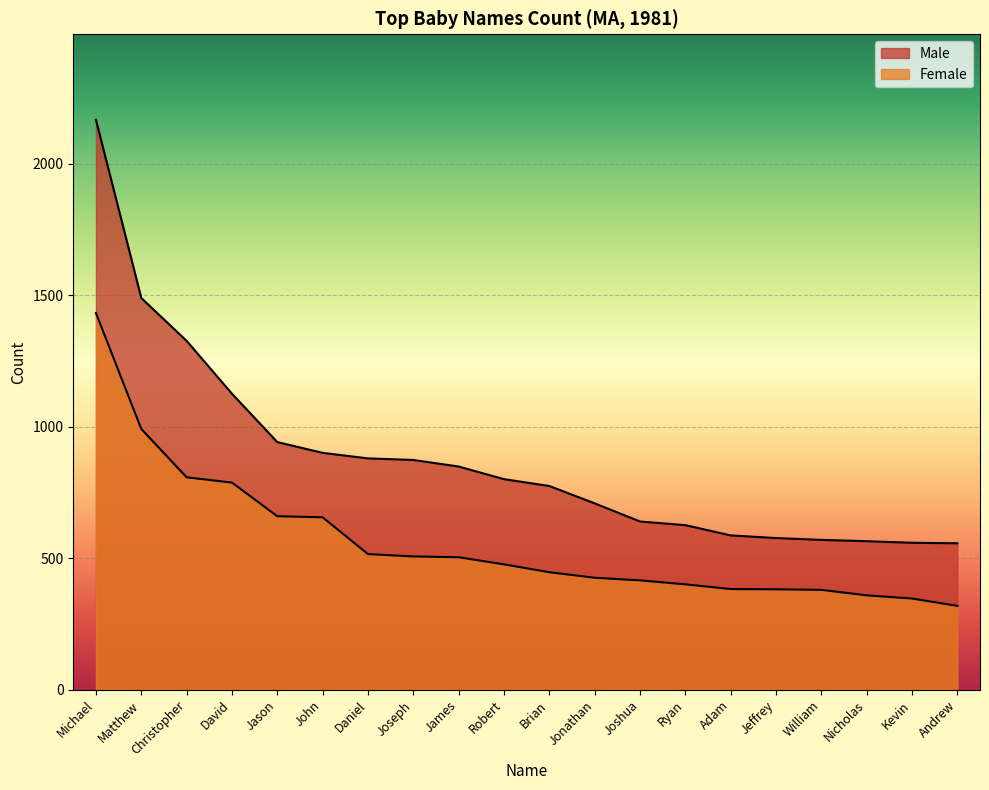

What is the spread (max minus min) of values at David?

338